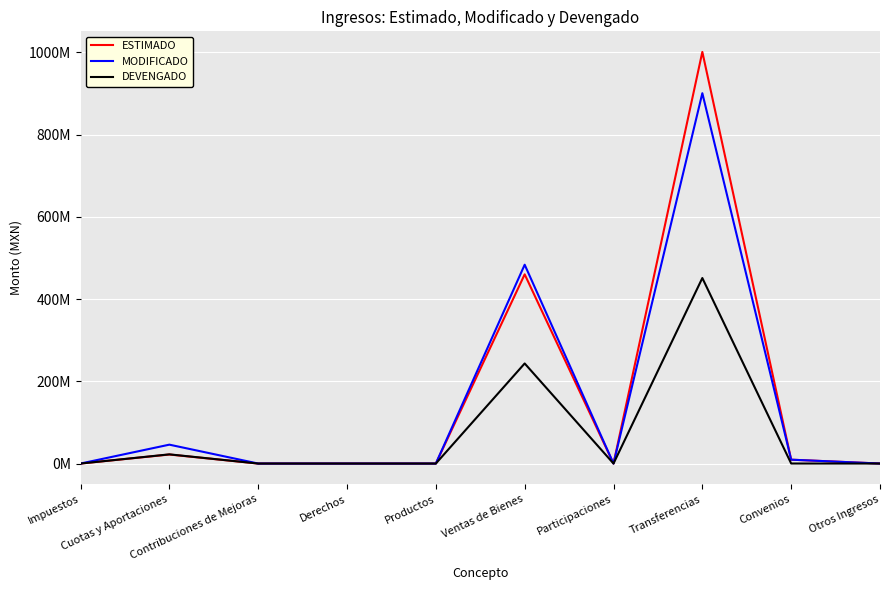

Reading left to right, extract all data points from this chart.

ESTIMADO: 0.0	21923668.0	0.0	0.0	0.0	460023032.2	0.0	1000861413.2	9400000.0	0.0
MODIFICADO: 0.0	45923668.0	0.0	0.0	0.0	483462895.4	0.0	900500760.0	9400000.0	0.0
DEVENGADO: 0.0	22341395.1	0.0	0.0	0.0	243353968.6	0.0	451082241.9	89017.7	0.0